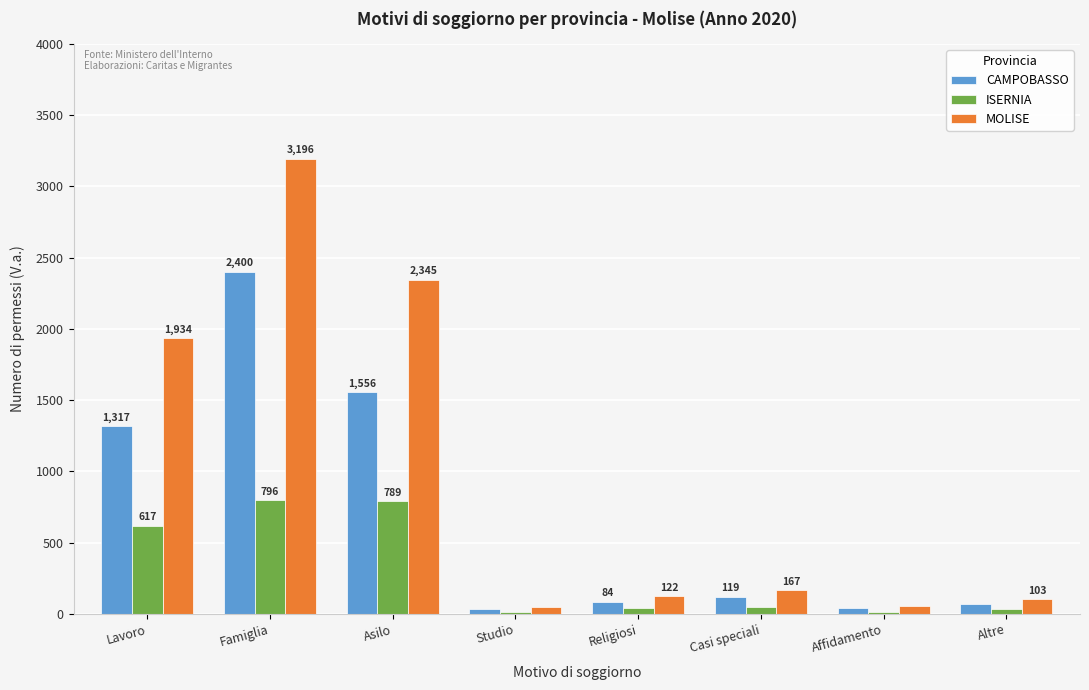

Which series has the largest range (max minus min)?

MOLISE